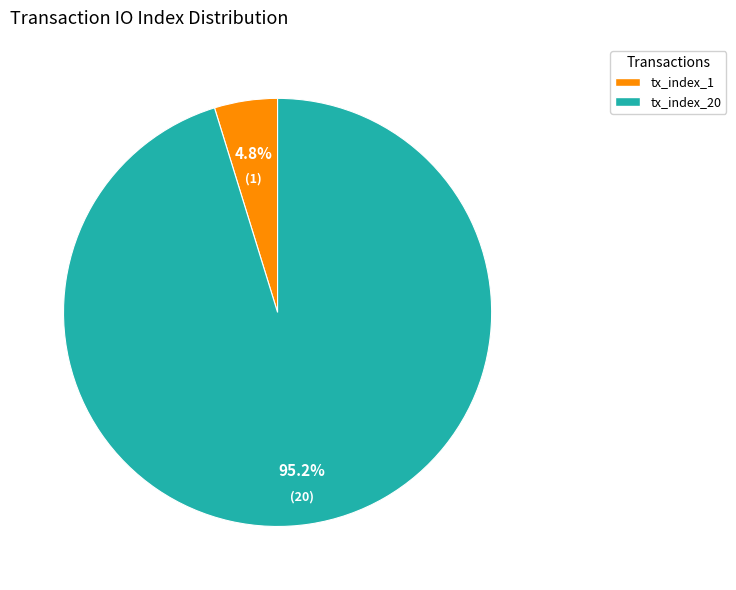

Does any single category account for the majority?

Yes